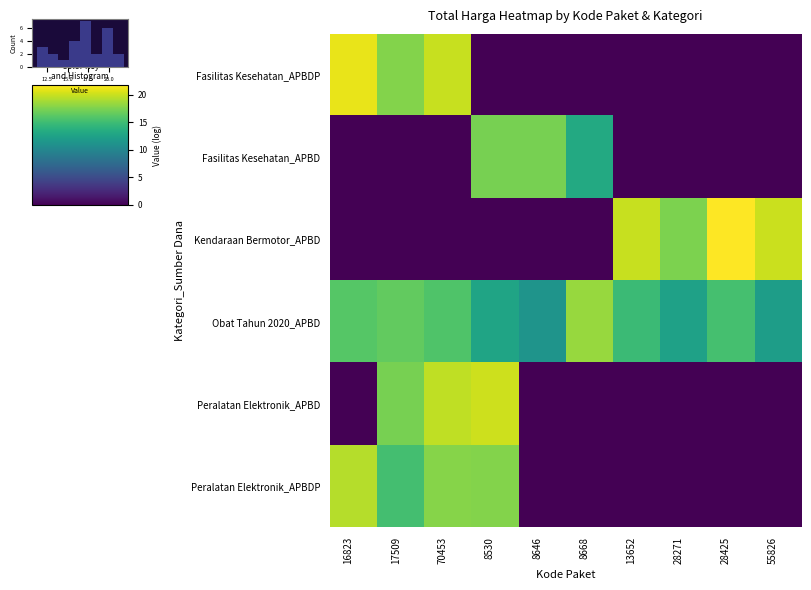

Reading left to right, transcribe all the data shown in this chart.

Fasilitas Kesehatan_APBDP: 16823=21.1	17509=17.7	70453=20.0	8530=0.0	8646=0.0	8668=0.0	13652=0.0	28271=0.0	28425=0.0	55826=0.0
Fasilitas Kesehatan_APBD: 16823=0.0	17509=0.0	70453=0.0	8530=17.3	8646=17.3	8668=13.3	13652=0.0	28271=0.0	28425=0.0	55826=0.0
Kendaraan Bermotor_APBD: 16823=0.0	17509=0.0	70453=0.0	8530=0.0	8646=0.0	8668=0.0	13652=20.0	28271=17.5	28425=21.8	55826=20.0
Obat Tahun 2020_APBD: 16823=16.0	17509=16.6	70453=15.8	8530=12.7	8646=11.3	8668=18.4	13652=14.8	28271=12.5	28425=15.4	55826=12.1
Peralatan Elektronik_APBD: 16823=0.0	17509=17.4	70453=19.7	8530=20.1	8646=0.0	8668=0.0	13652=0.0	28271=0.0	28425=0.0	55826=0.0
Peralatan Elektronik_APBDP: 16823=19.3	17509=15.3	70453=17.8	8530=17.8	8646=0.0	8668=0.0	13652=0.0	28271=0.0	28425=0.0	55826=0.0